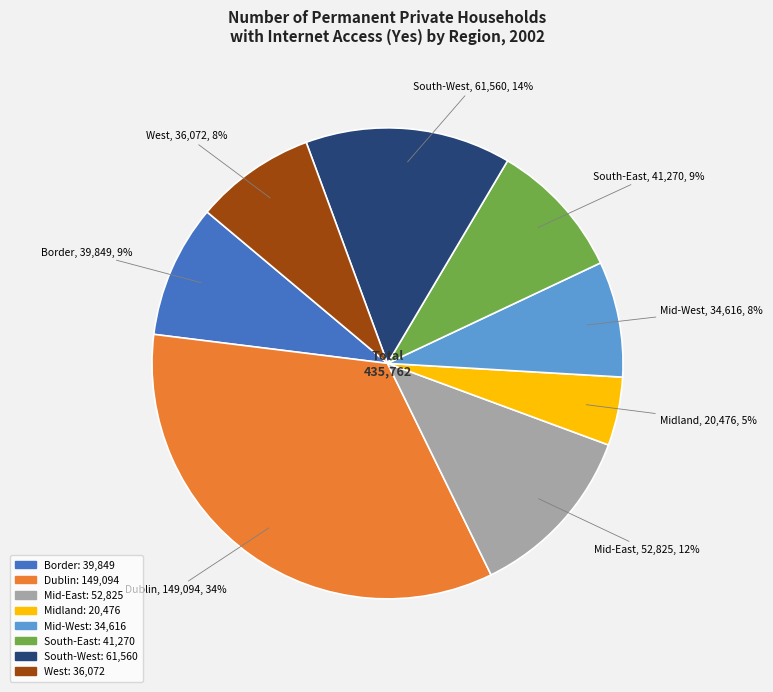

What is the largest slice in the pie chart?

Dublin